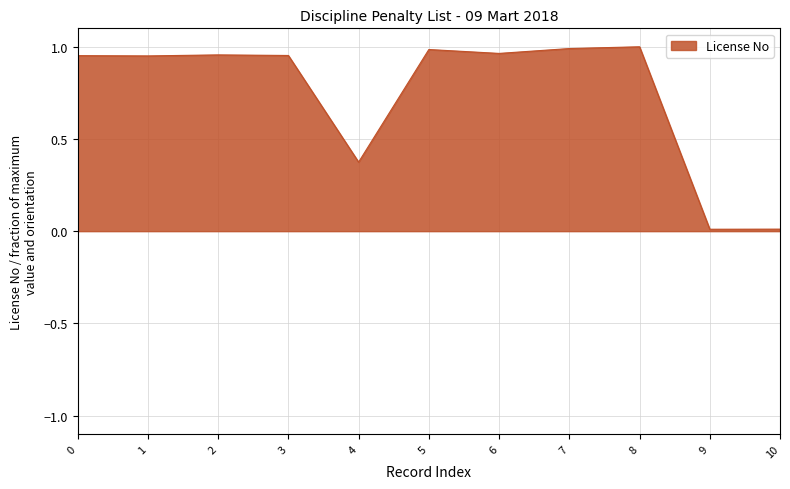

Is it true that the value at 8 is 0.4?

False